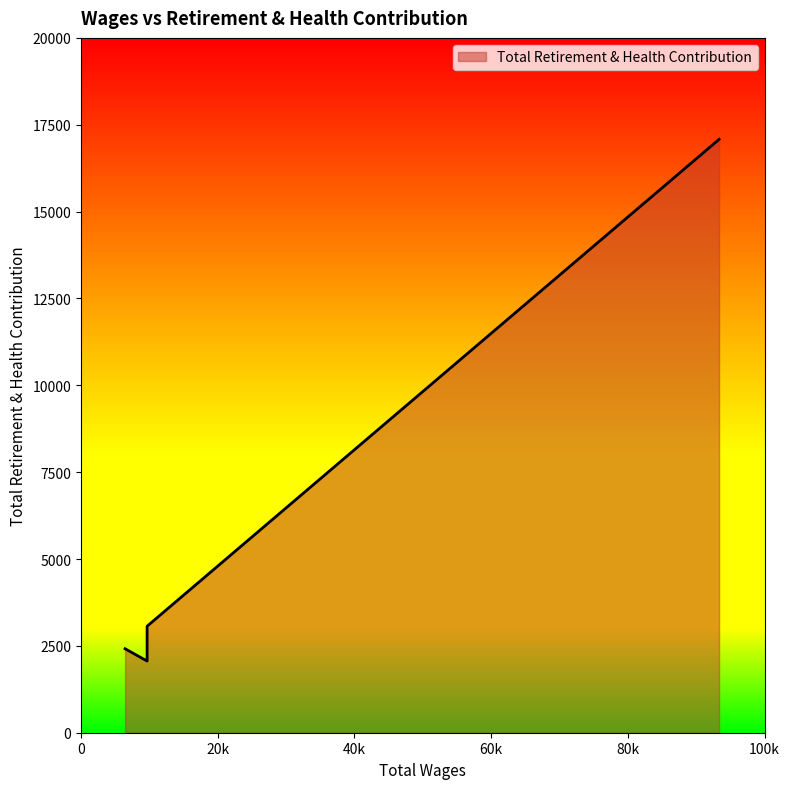

What is the greatest value displayed?

17079